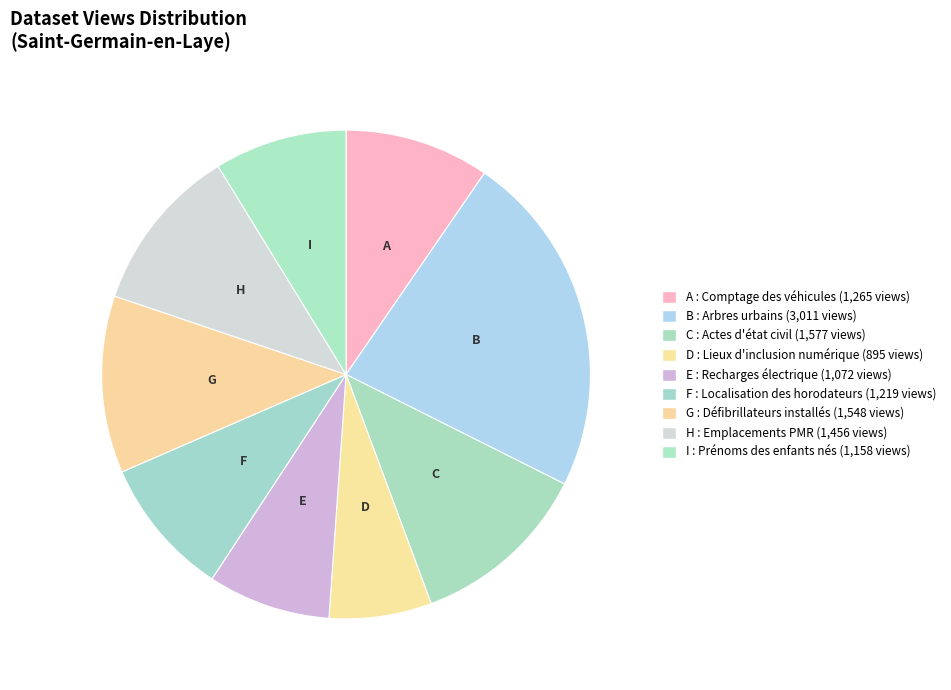

Is there a majority slice in this chart?

No